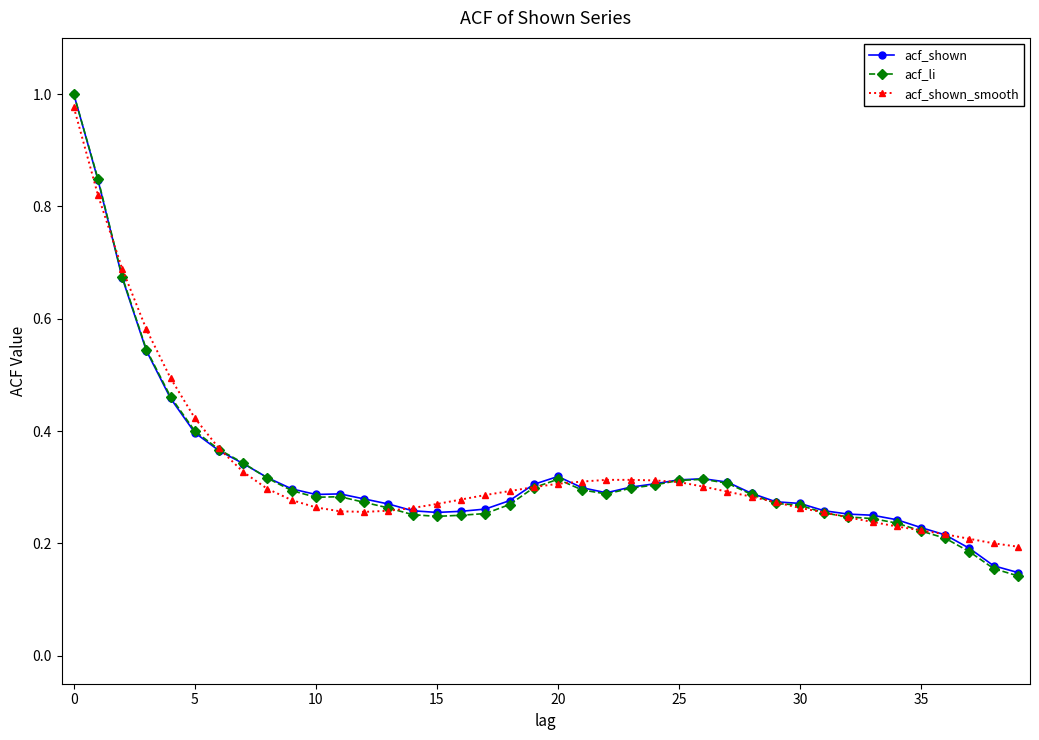

True or false: acf_li has more than 1 interior local peaks.

True